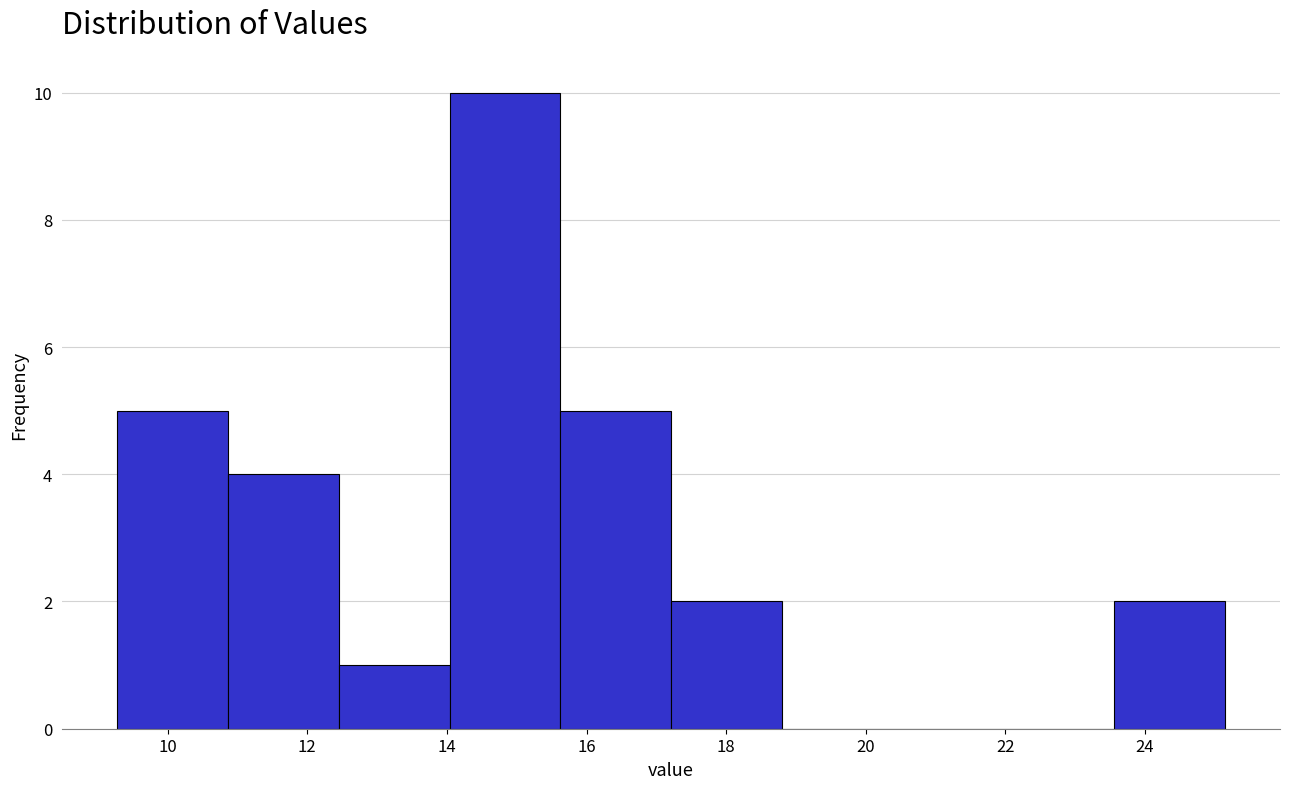

How tall is the bar that spans 12.4 to 14.0 on the x-axis? Neither the bar edges nor the heights are printed on the chart, so give them approximately, as read against the axes.

1